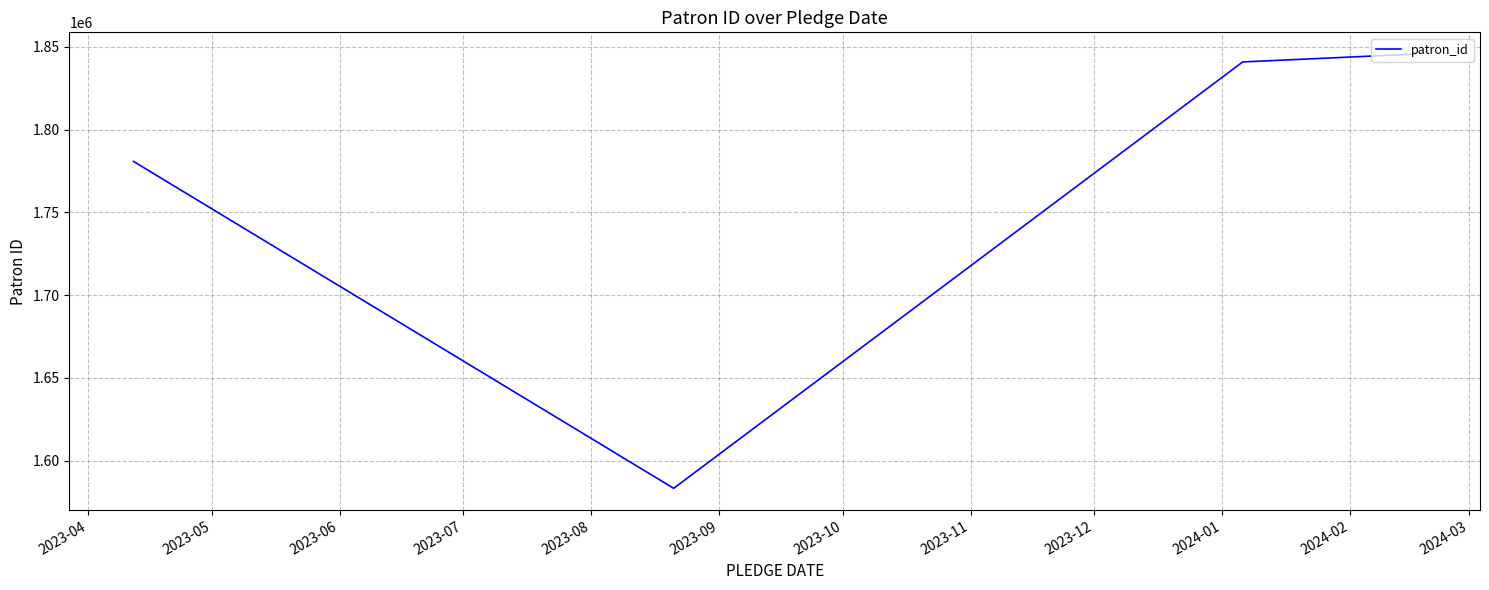

What is the average value?

1762612